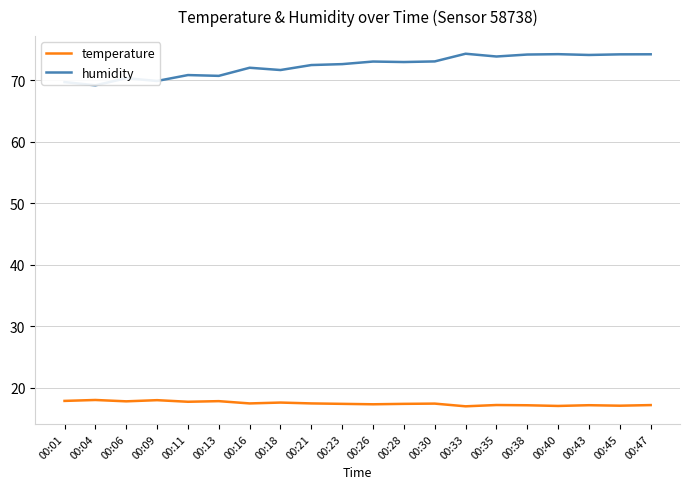

True or false: temperature and humidity intersect in this chart.

False